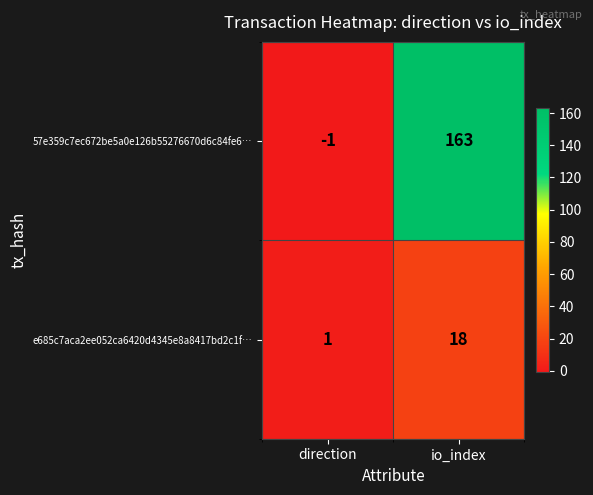

Reading right to left, transcribe all the data shown in this chart.

57e359c7ec672be5a0e126b55276670d6c84fe6…: io_index=163	direction=-1
e685c7aca2ee052ca6420d4345e8a8417bd2c1f…: io_index=18	direction=1